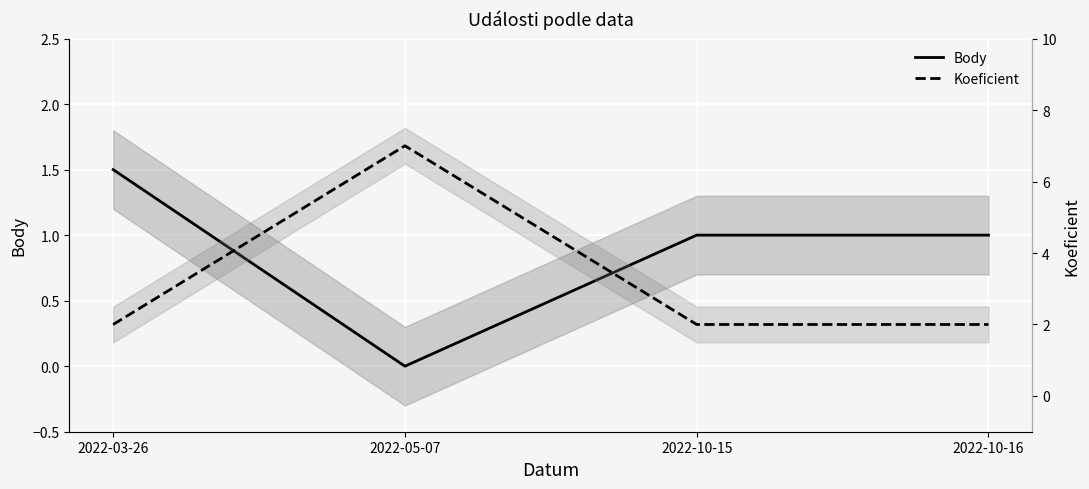

At which category is the sum across all series the highest?

2022-05-07